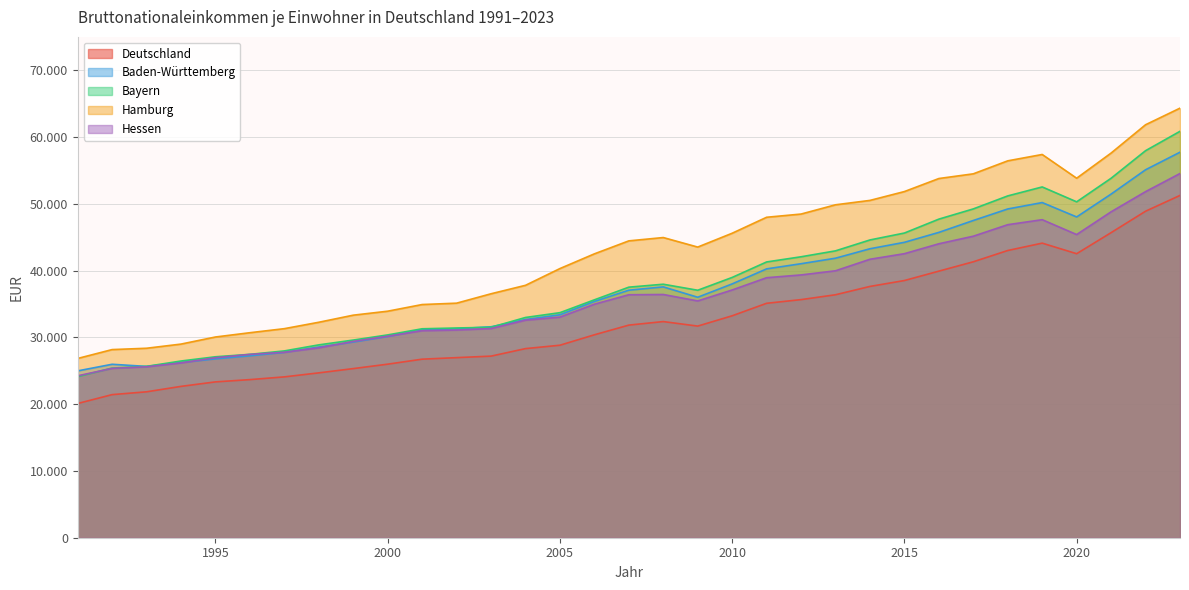

What is the total value across all series at 1994?

130542